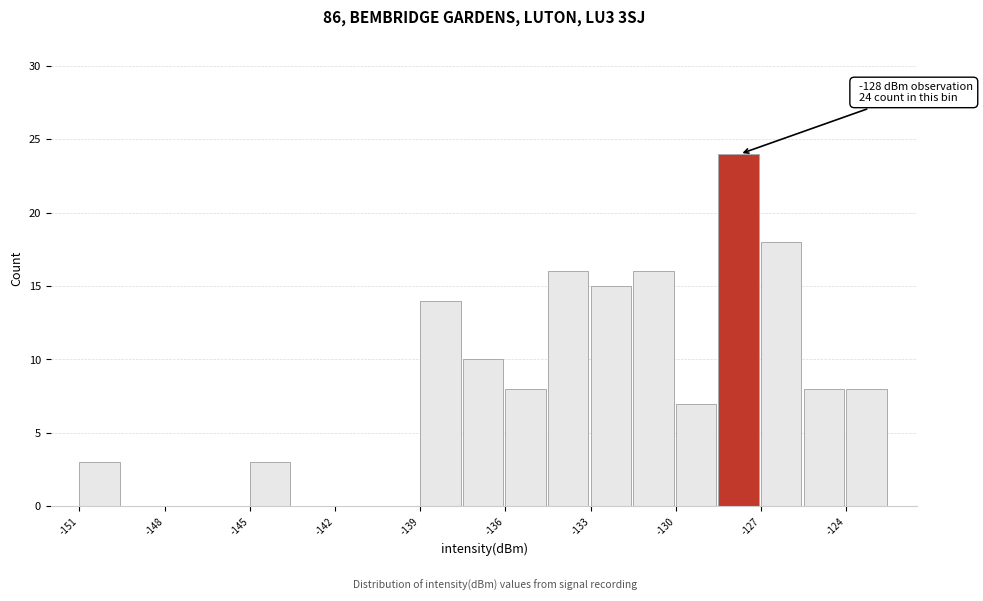

Read against the x-axis, roughly where is the centre of the tallest bar?

-128.0